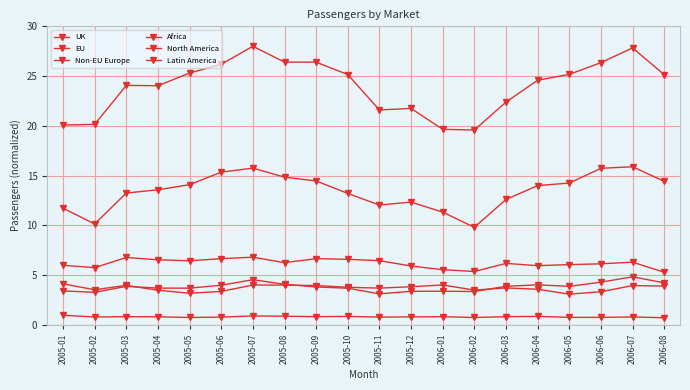

Which series has the widest spread of values?

EU